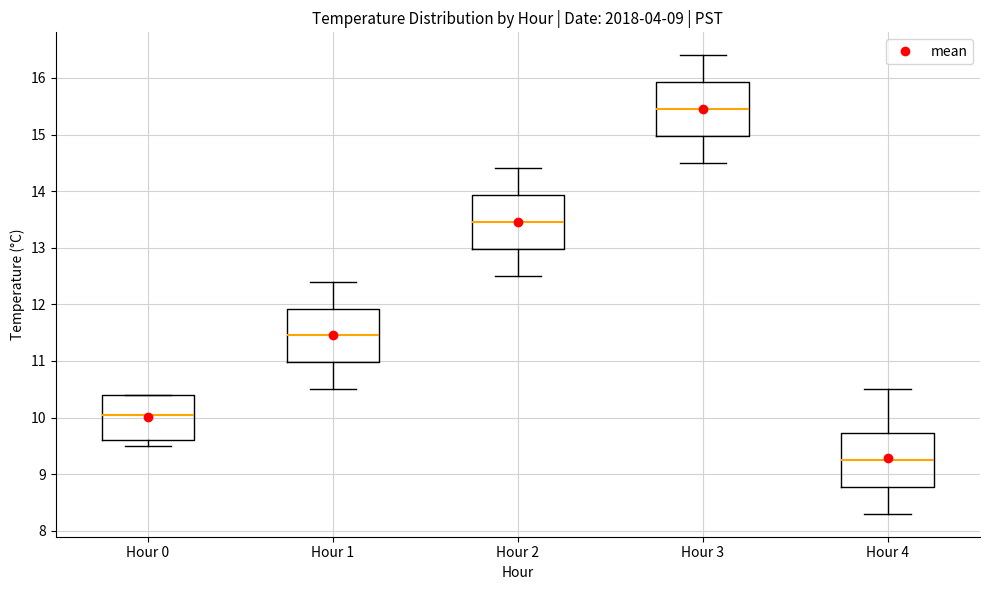

Reading left to right, read every box against the y-axis: the position of its median line, the range the box covers, and the ends of its whiskers. The values are not printed on the chart, so give them approximately, as read against the axis.

Hour 0: median 10.1, box 9.6 to 10.4, whiskers 9.5 to 10.4
Hour 1: median 11.5, box 11.0 to 11.9, whiskers 10.5 to 12.4
Hour 2: median 13.5, box 13.0 to 13.9, whiskers 12.5 to 14.4
Hour 3: median 15.5, box 15.0 to 15.9, whiskers 14.5 to 16.4
Hour 4: median 9.3, box 8.8 to 9.7, whiskers 8.3 to 10.5